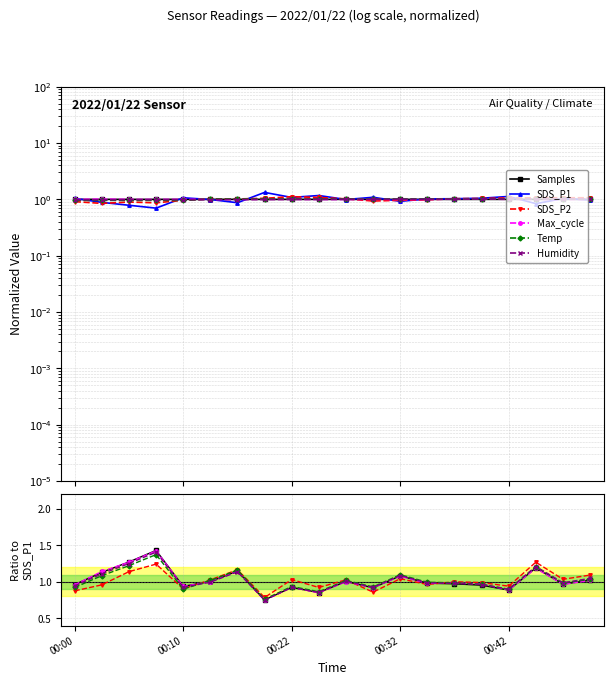

What are all the series names shown in the legend?

Samples, SDS_P1, SDS_P2, Max_cycle, Temp, Humidity